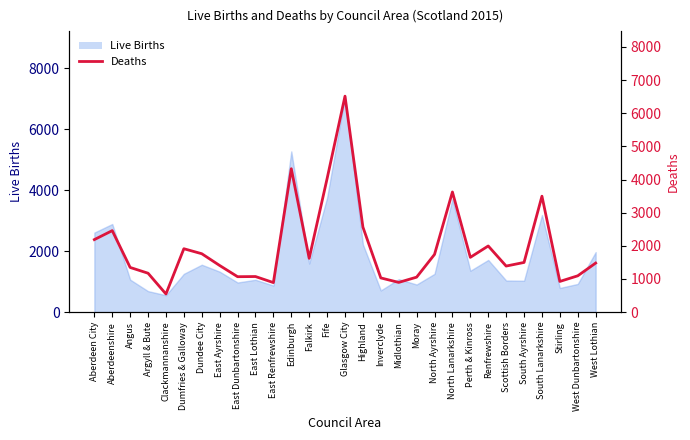

How many points are higher than both their immediate neighbors (excluding endpoints)?

8